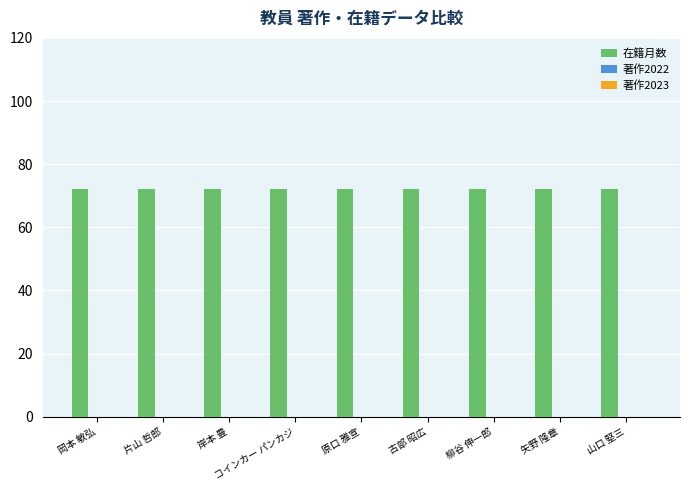

The value of 在籍月数 at 古部 昭広 is 38. True or false?

False